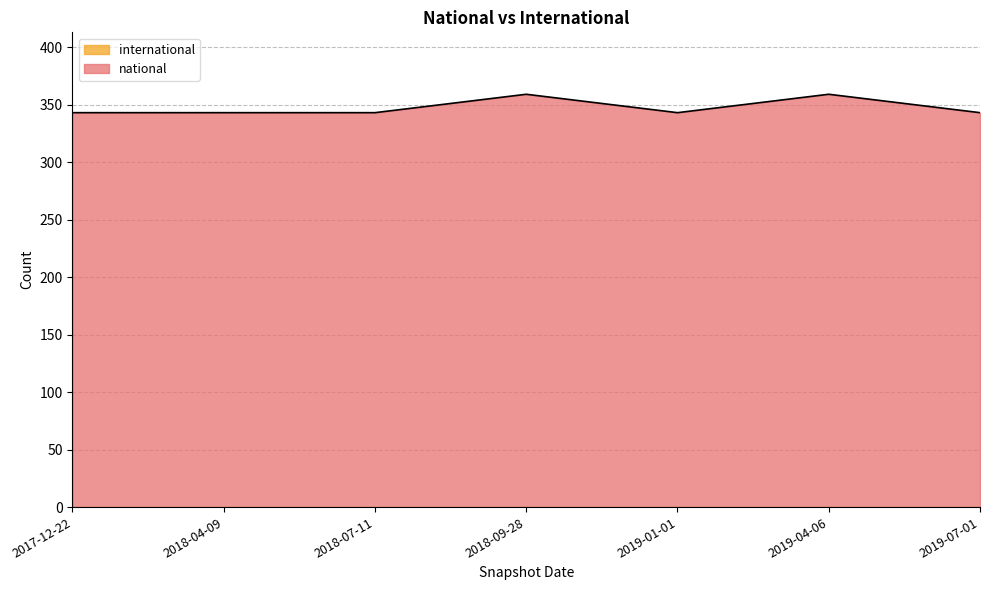

True or false: there are more than 1 points higher than both neighbors.

True